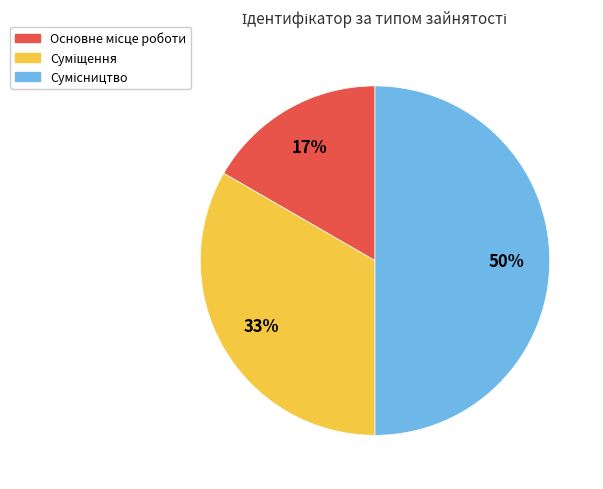

To the nearest percent, what is the difference between the largest and smallest slice percentages?

33%